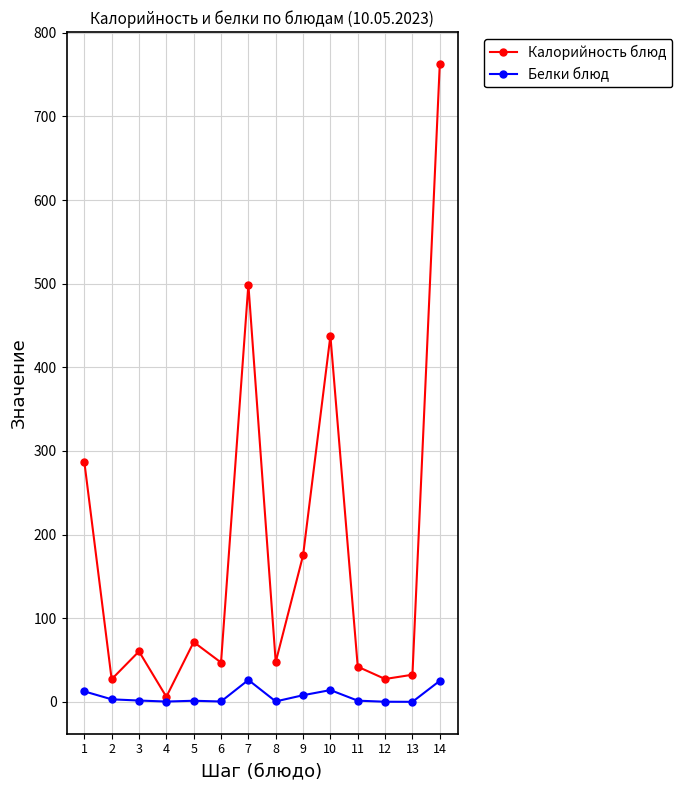

At how many categories does at least one series exceed 331?

3